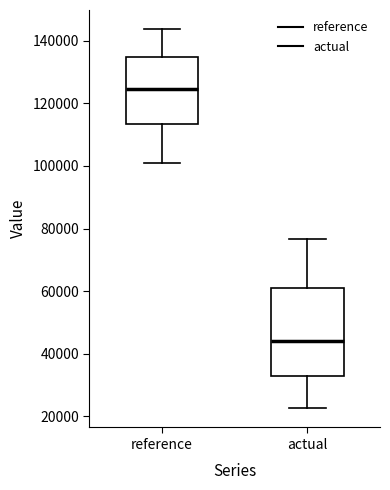

Reading left to right, read every box against the y-axis: the position of its median line, the range the box covers, and the ends of its whiskers. The values are not printed on the chart, so give them approximately, as read against the axis.

reference: median 124000, box 114000 to 134000, whiskers 102000 to 144000
actual: median 44000, box 32000 to 60000, whiskers 22000 to 76000